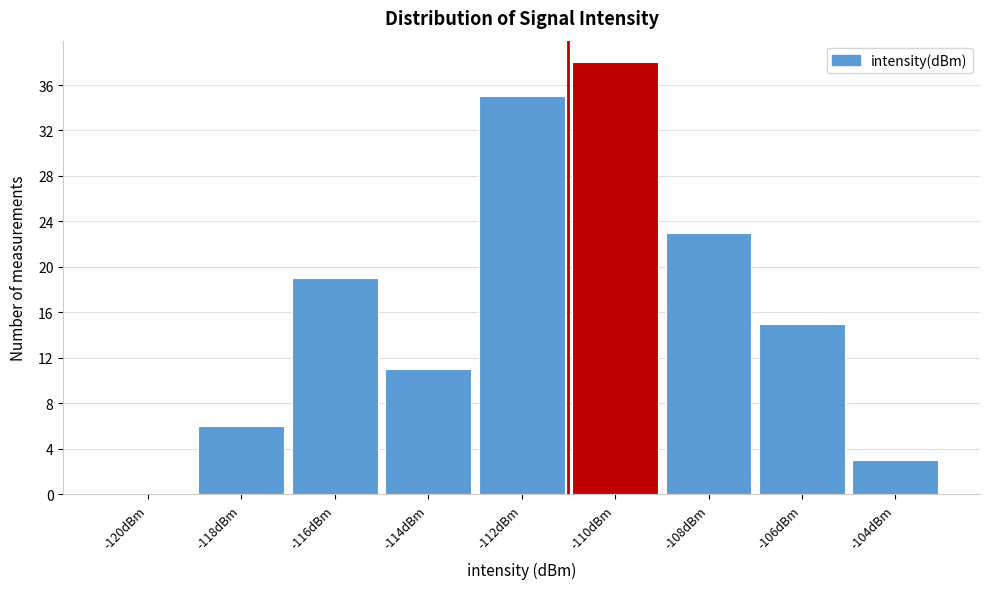

Reading left to right, what are all the values shown in this chart?

-120dBm=0	-118dBm=6	-116dBm=19	-114dBm=11	-112dBm=35	-110dBm=38	-108dBm=23	-106dBm=15	-104dBm=3